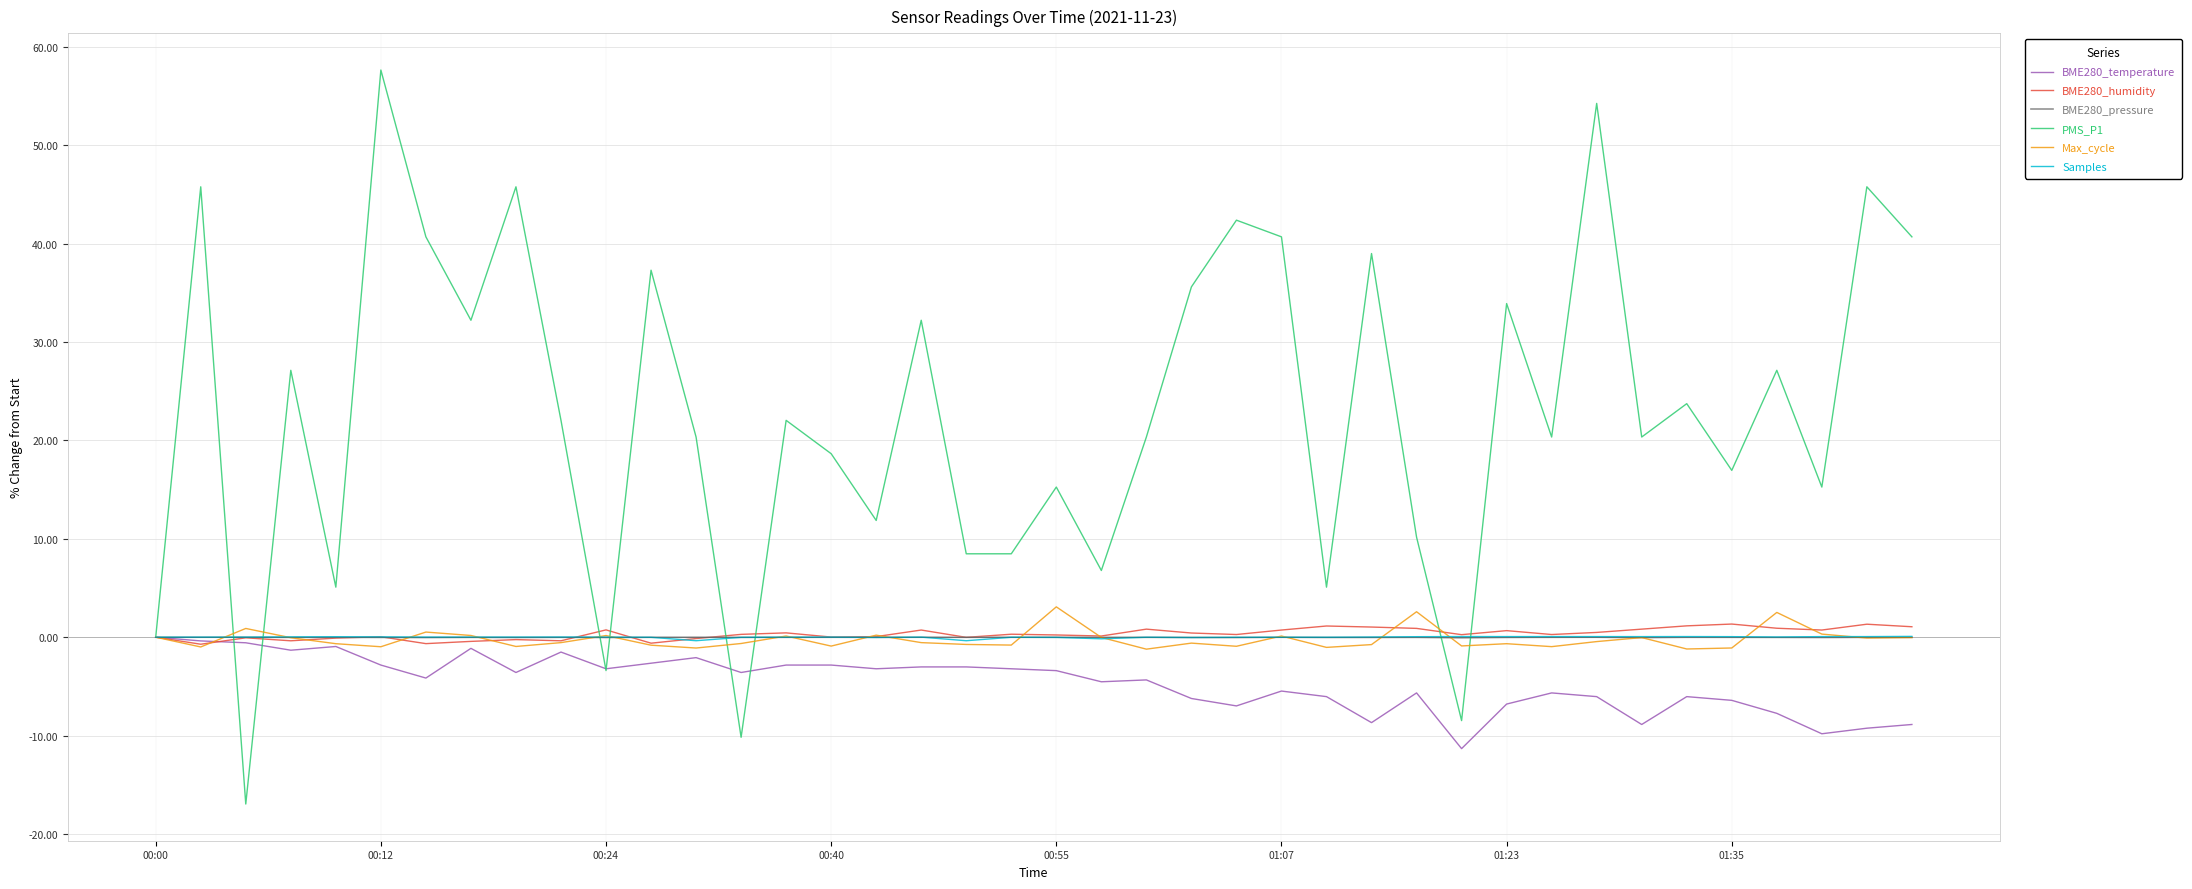

How many lines are shown in the chart?

6